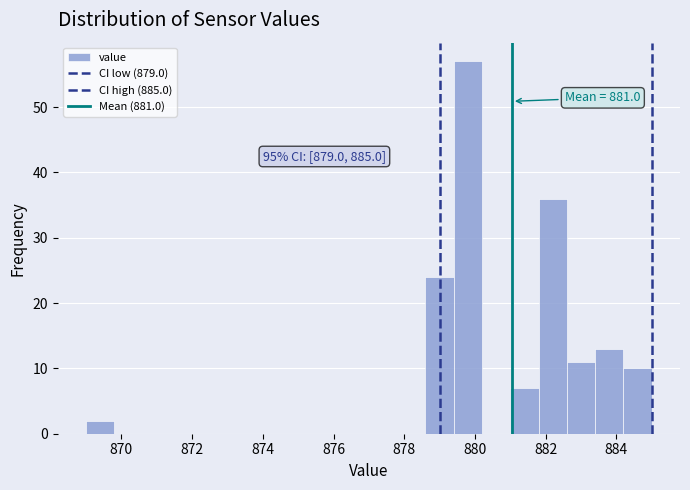

Which range on the x-axis has the tallest bar?

879.4 to 880.2